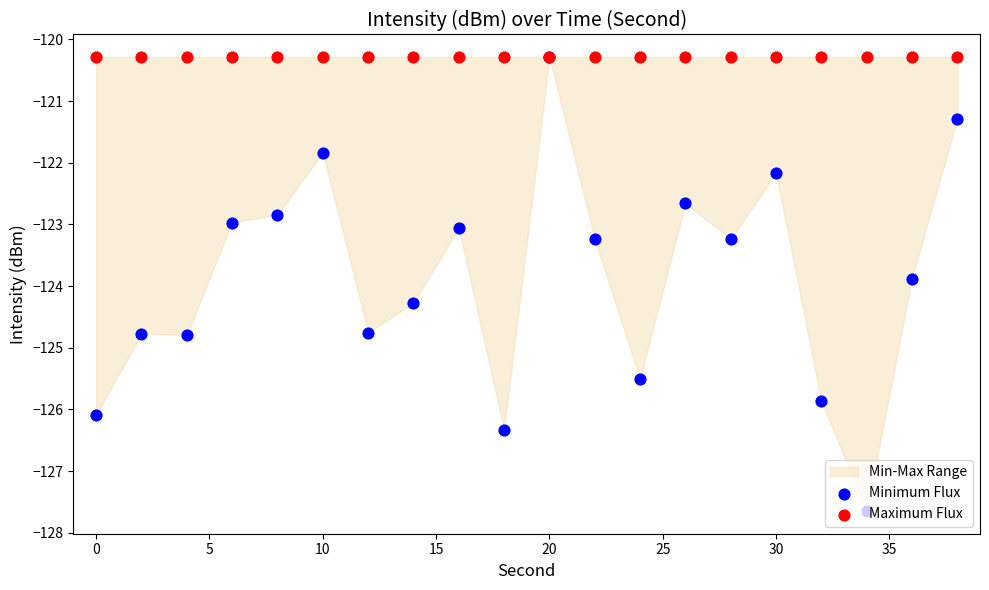

Is the value of Maximum Flux at 40 greater than the value of Minimum Flux at 40?

Yes